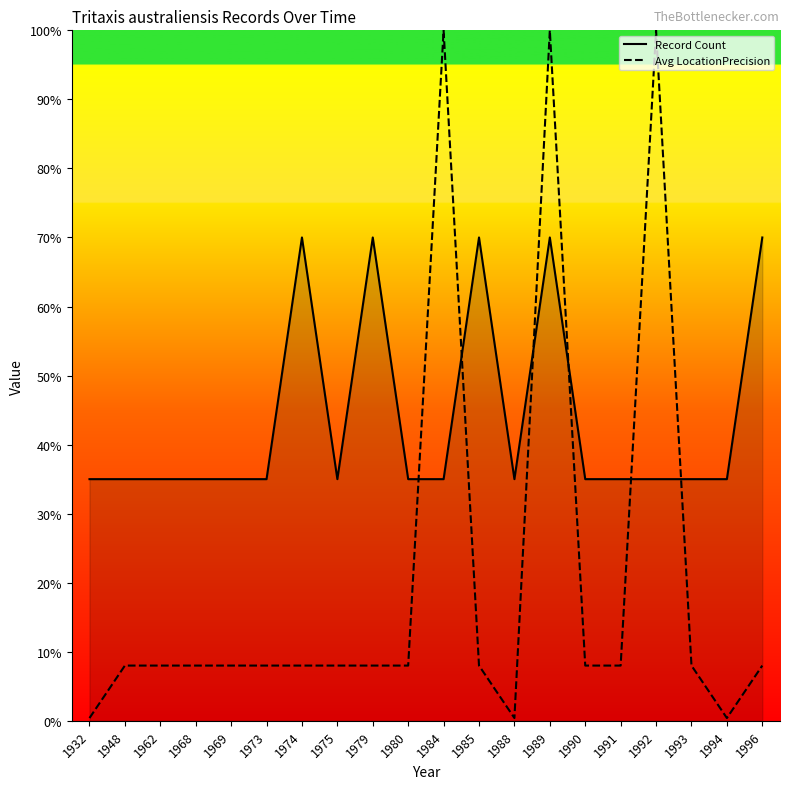

The Record Count series shows 59.4 at 1969. True or false?

False